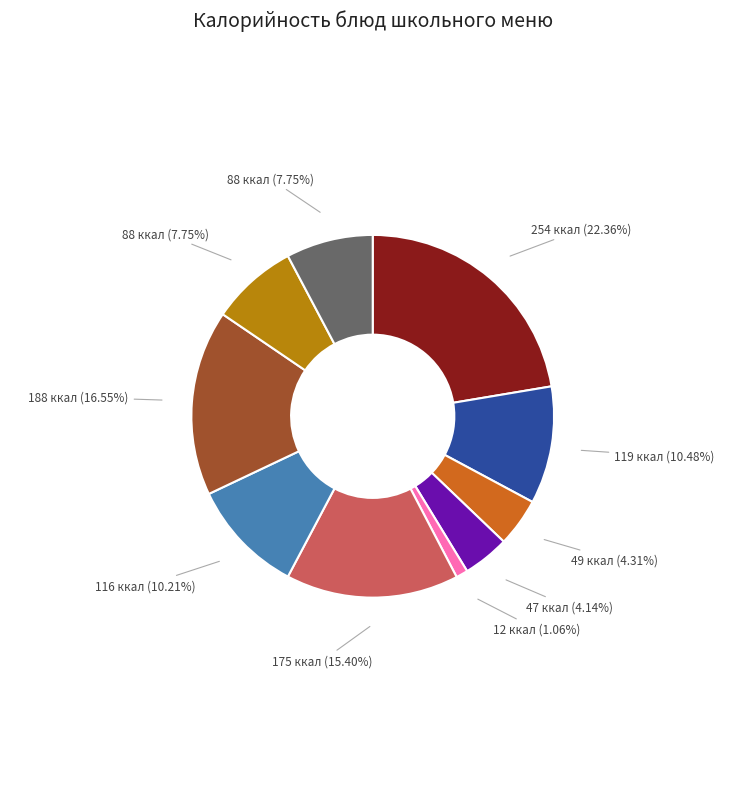

Does any single category account for the majority?

No